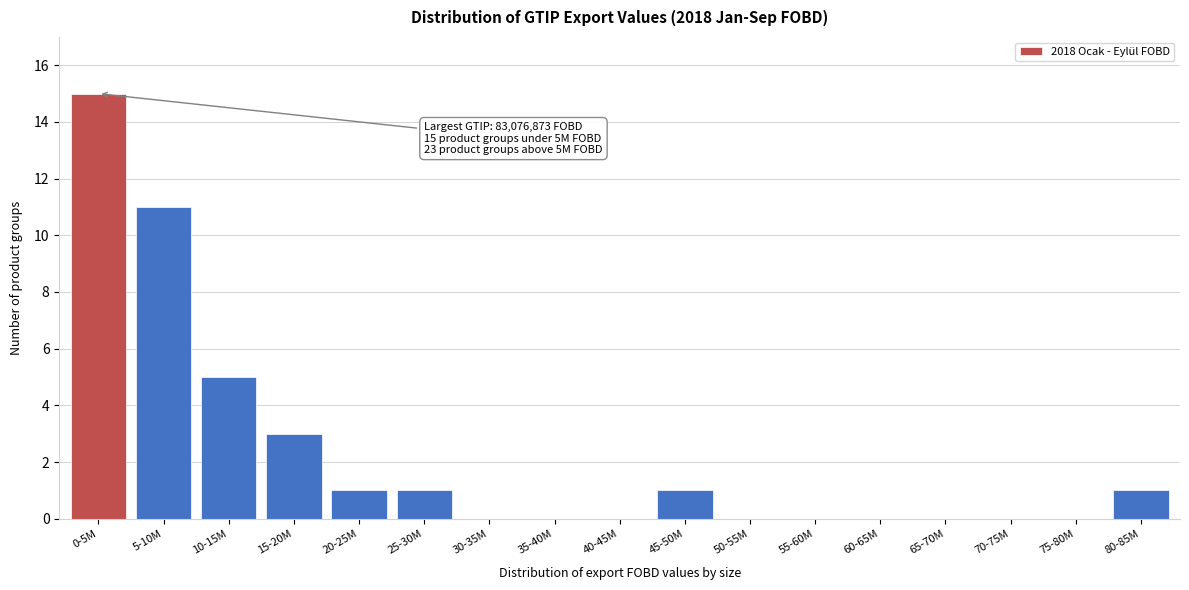

Reading left to right, what are all the values shown in this chart?

0-5M=15	5-10M=11	10-15M=5	15-20M=3	20-25M=1	25-30M=1	30-35M=0	35-40M=0	40-45M=0	45-50M=1	50-55M=0	55-60M=0	60-65M=0	65-70M=0	70-75M=0	75-80M=0	80-85M=1